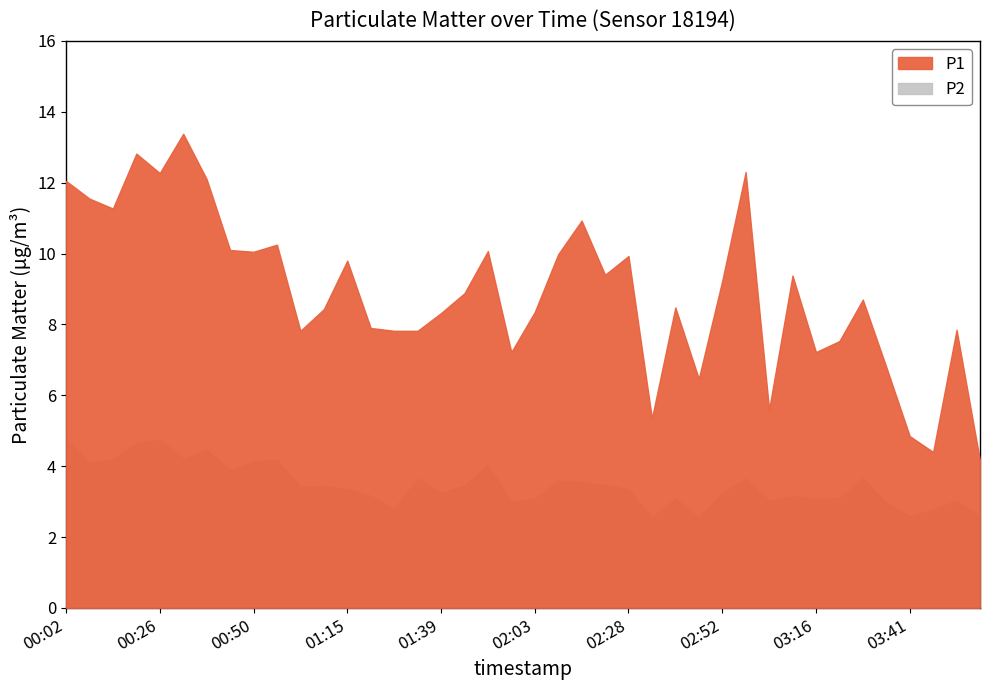

What position from the left is 02:52?

29